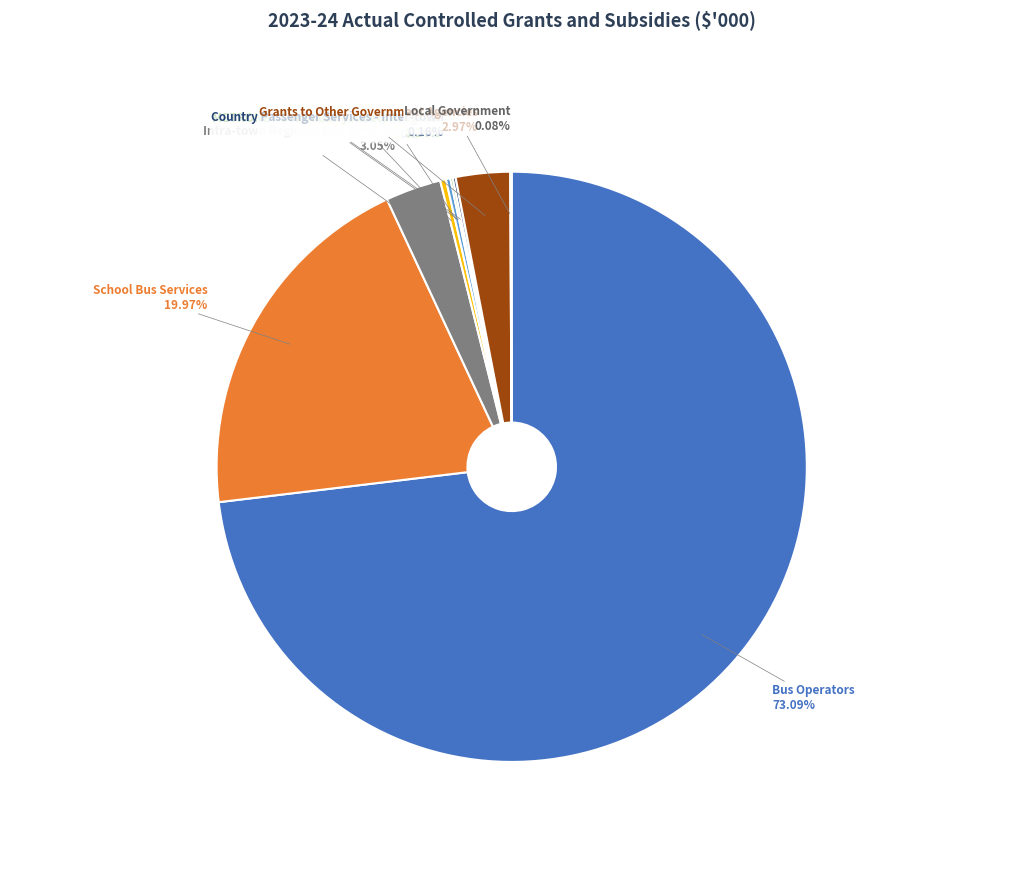

Approximately how many times larger is the value at Bus Operators compared to Grants to Other Government Agencies?

24.6